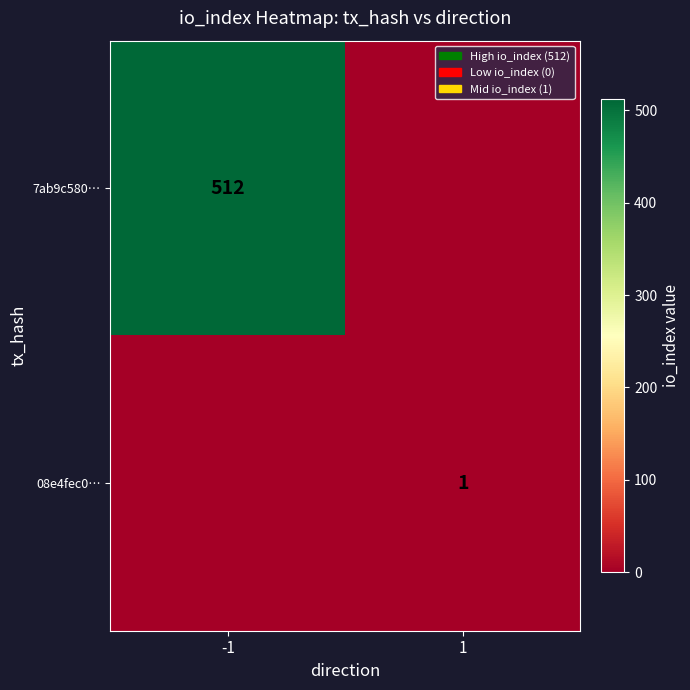

The value of 7ab9c580… at -1 is 868. True or false?

False